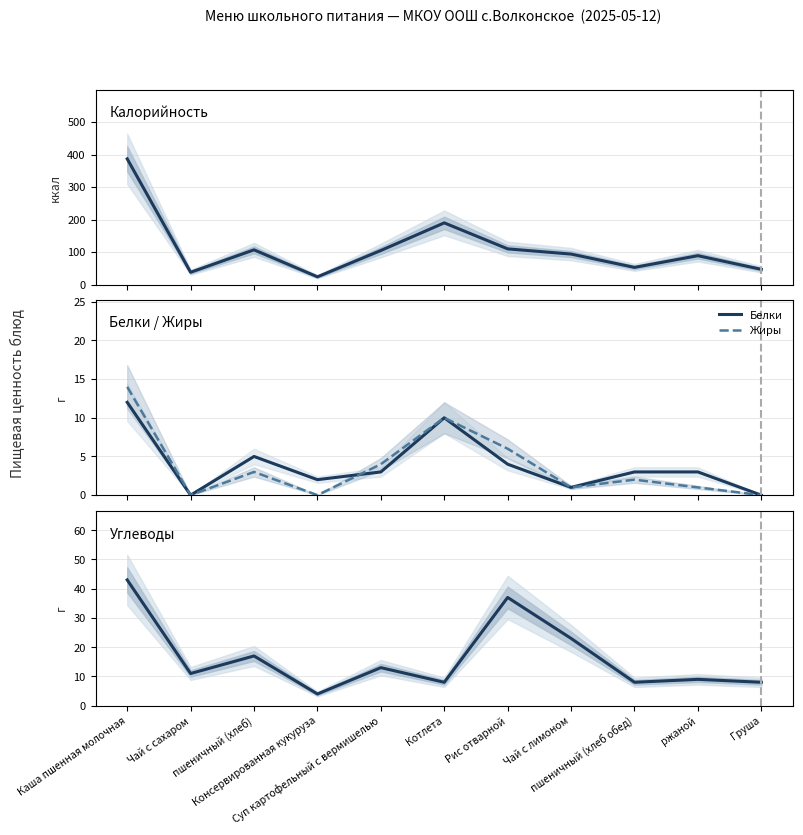

What value does the Жиры series have at Котлета, to the nearest 10?

10